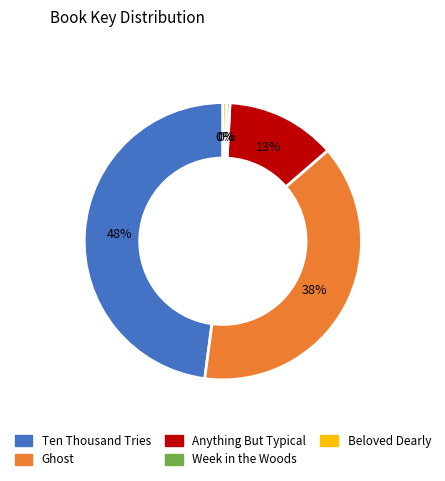

Is there a majority slice in this chart?

No